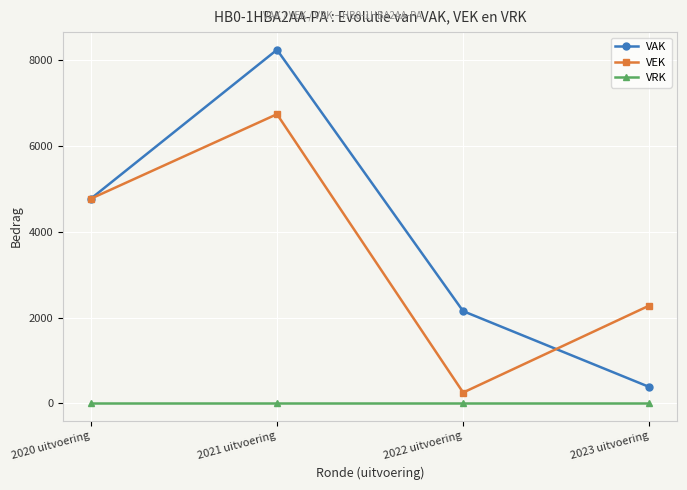

What is the minimum value for VEK?

250